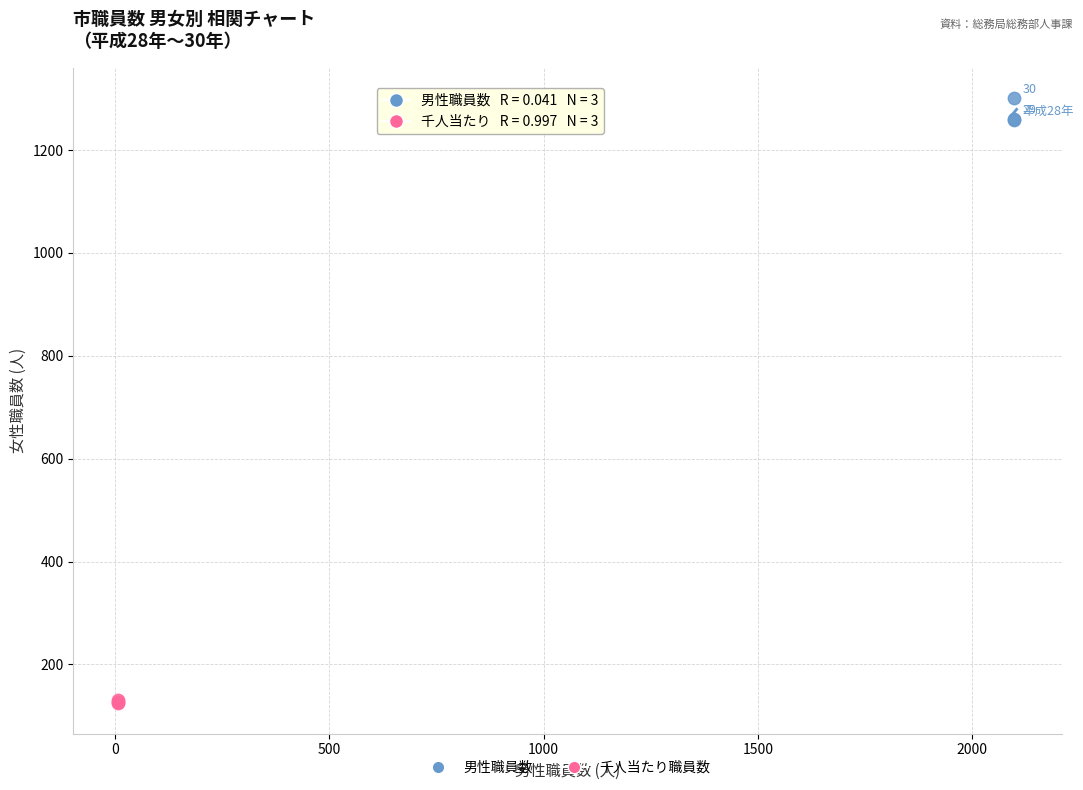

What are all the series names shown in the legend?

男性職員数, 千人当たり職員数